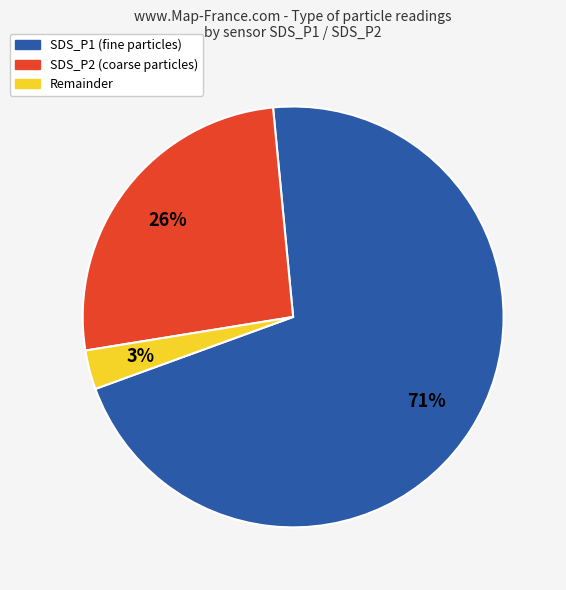

Does any single category account for the majority?

Yes